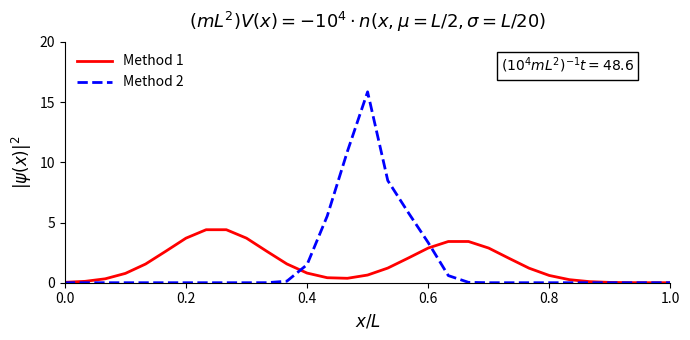

Which series has the widest spread of values?

Method 2